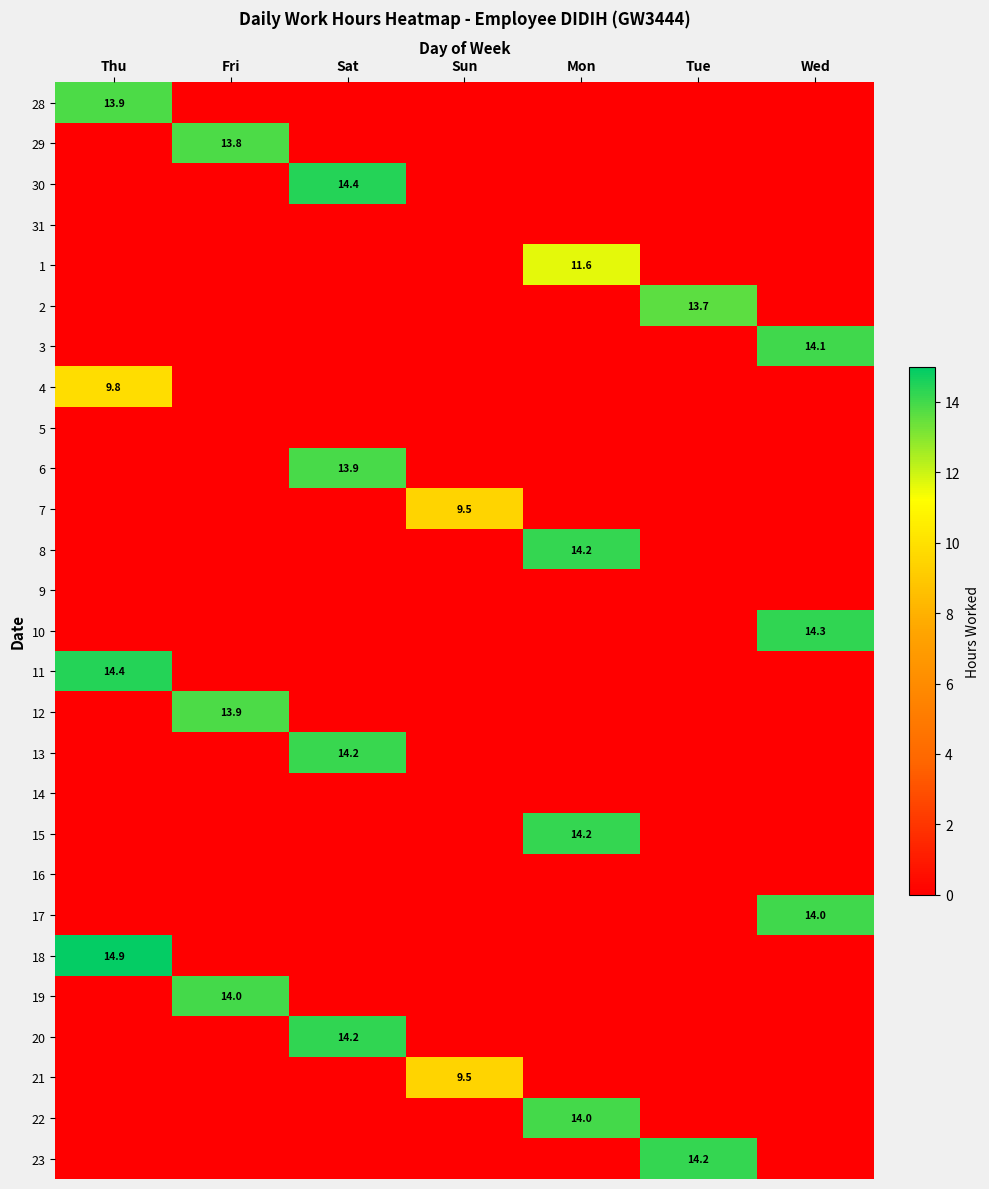

Is it true that 29 equals 19.7 at Fri?

False